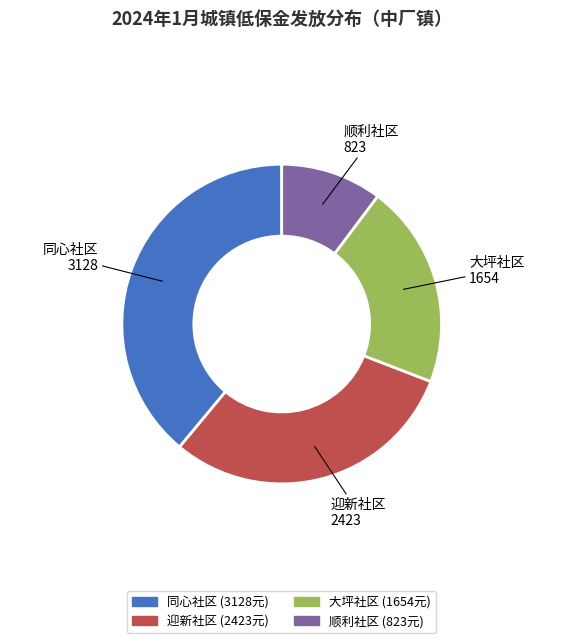

What is the ratio of the value at 大坪社区 to the value at 迎新社区?

0.7